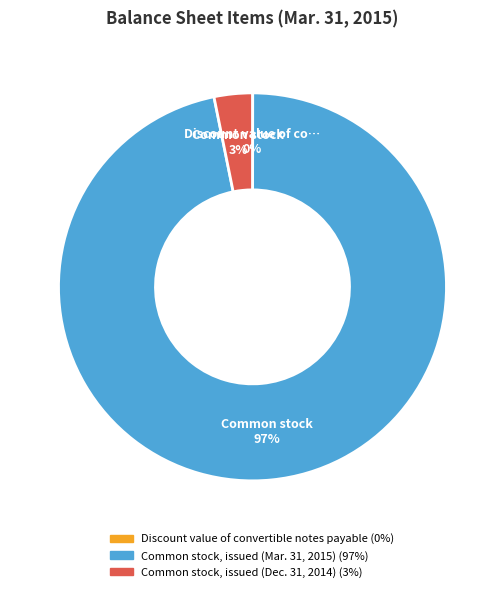

To the nearest percent, what is the difference between the largest and smallest slice percentages?

97%